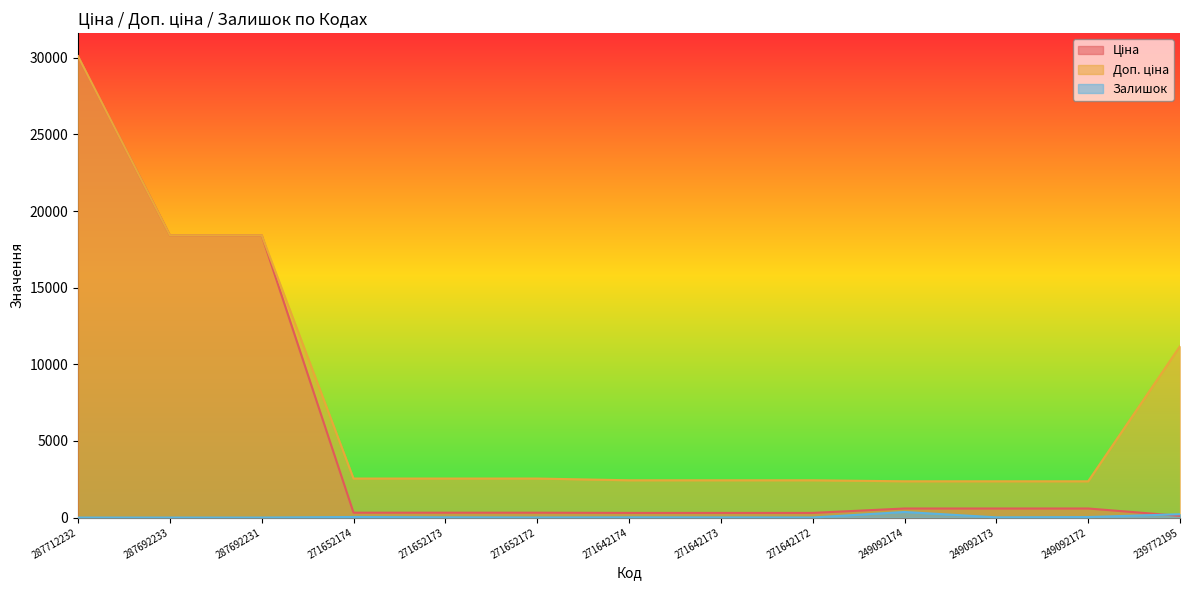

Rank the categories by Ціна value from lowest to highest.

239772195, 271642174, 271642173, 271642172, 271652174, 271652173, 271652172, 249092174, 249092173, 249092172, 287692233, 287692231, 287712232